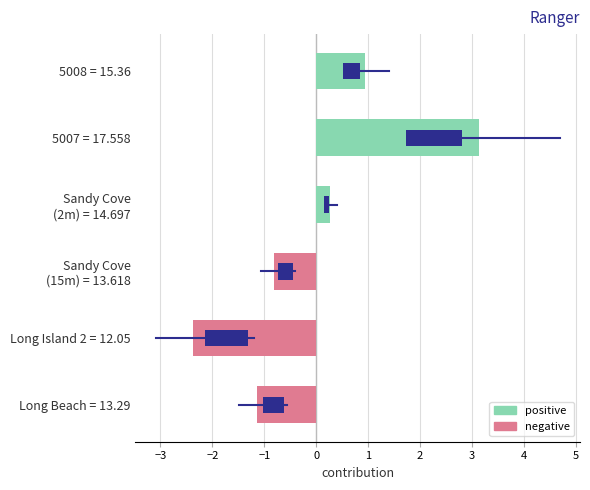

What is the difference between the maximum and minimum values?

5.5